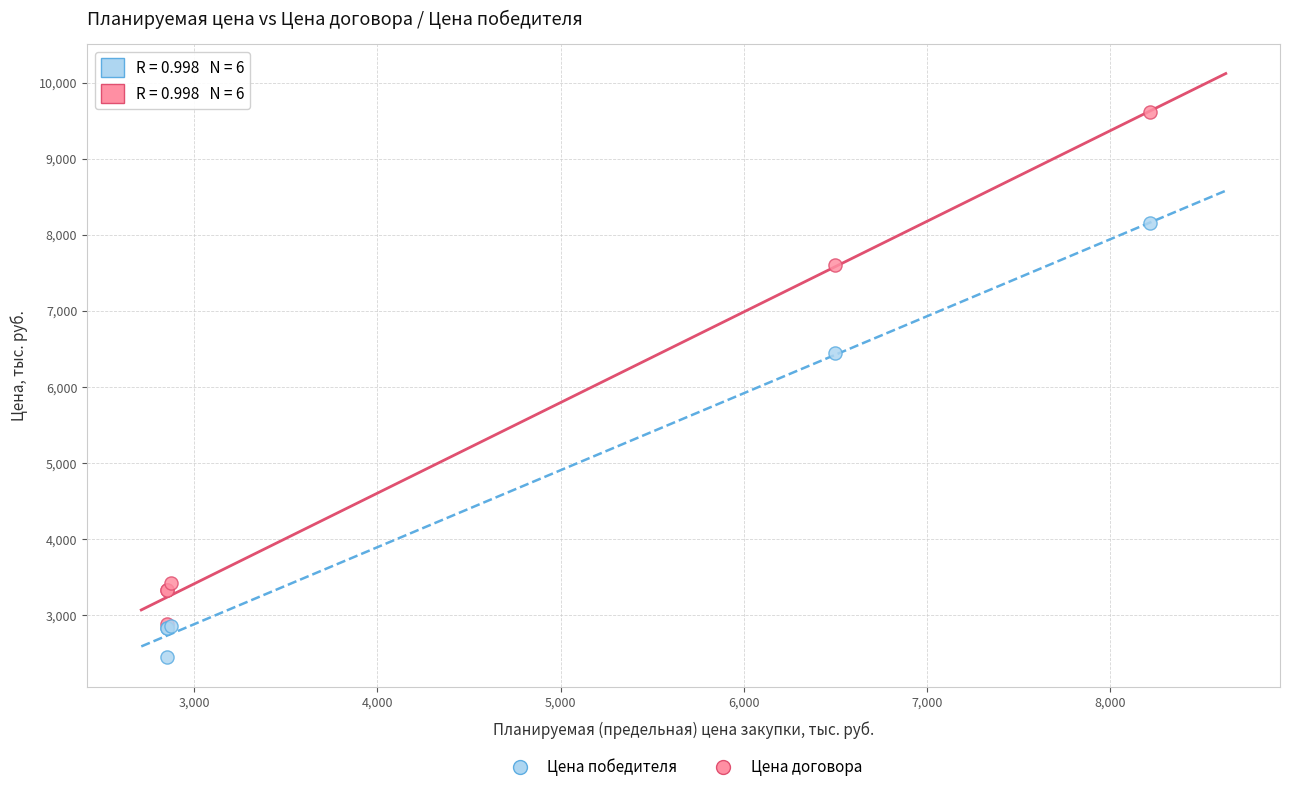

In the Цена договора series, what Y value is closest to 6247?

7600.0